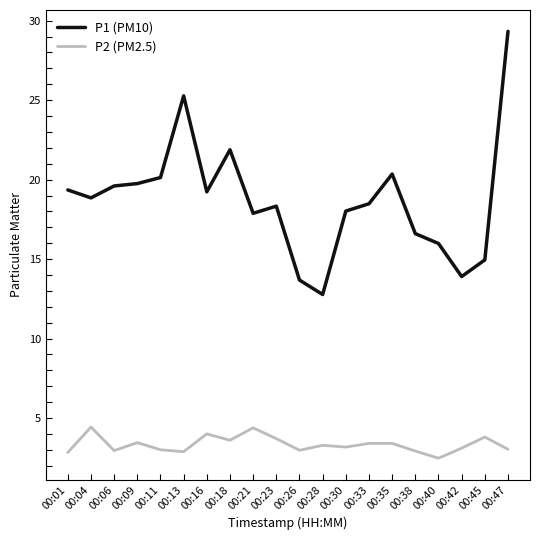

Which series has the widest spread of values?

P1 (PM10)